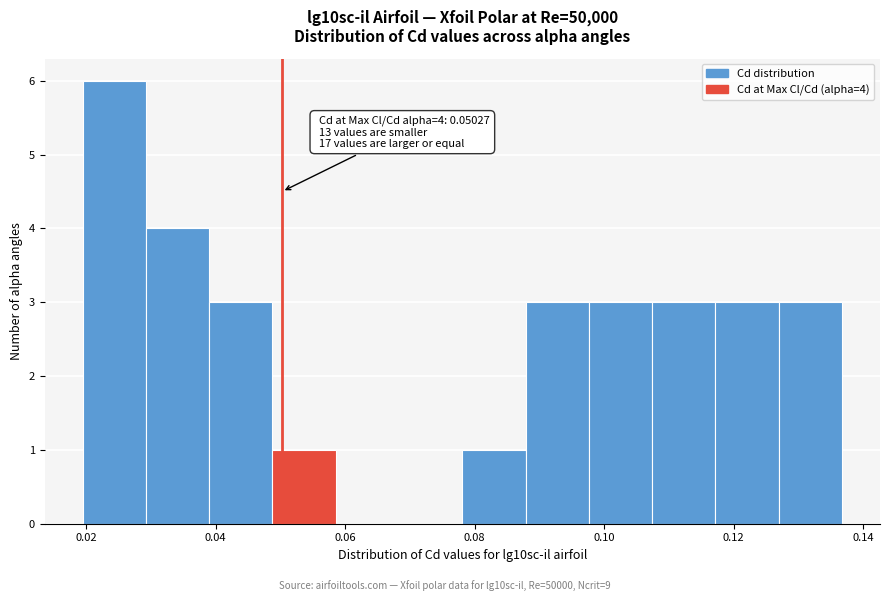

Which range on the x-axis has the tallest bar?

0.020 to 0.030